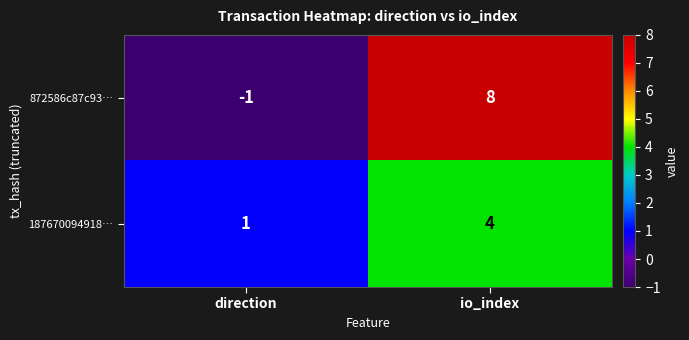

The value of 872586c87c93… at io_index is 8. True or false?

True